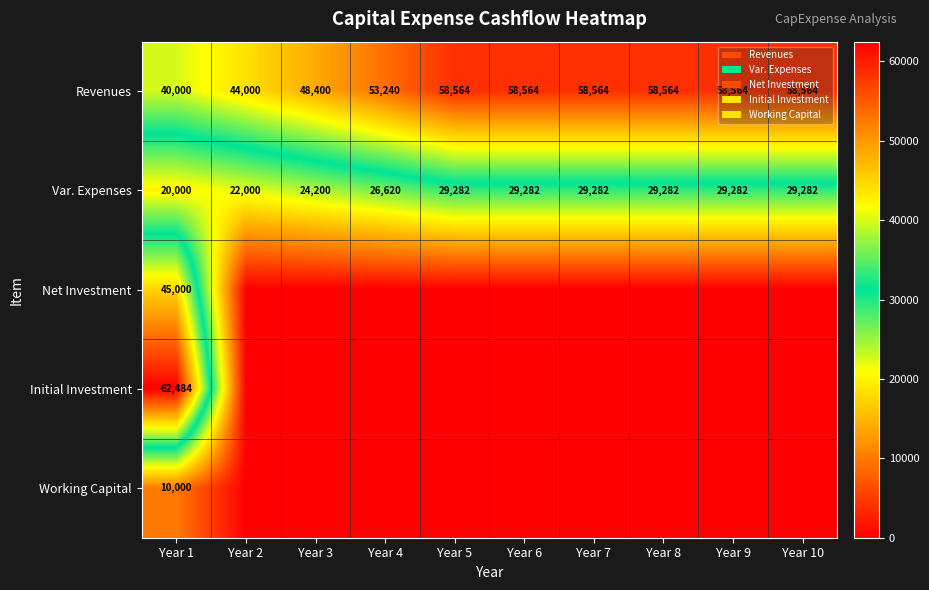

What is the sum of all Var. Expenses values?

268512